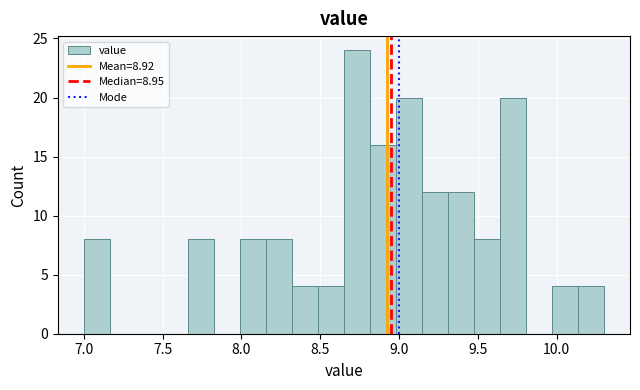

Read against the x-axis, roughly where is the centre of the tallest bar?

8.75